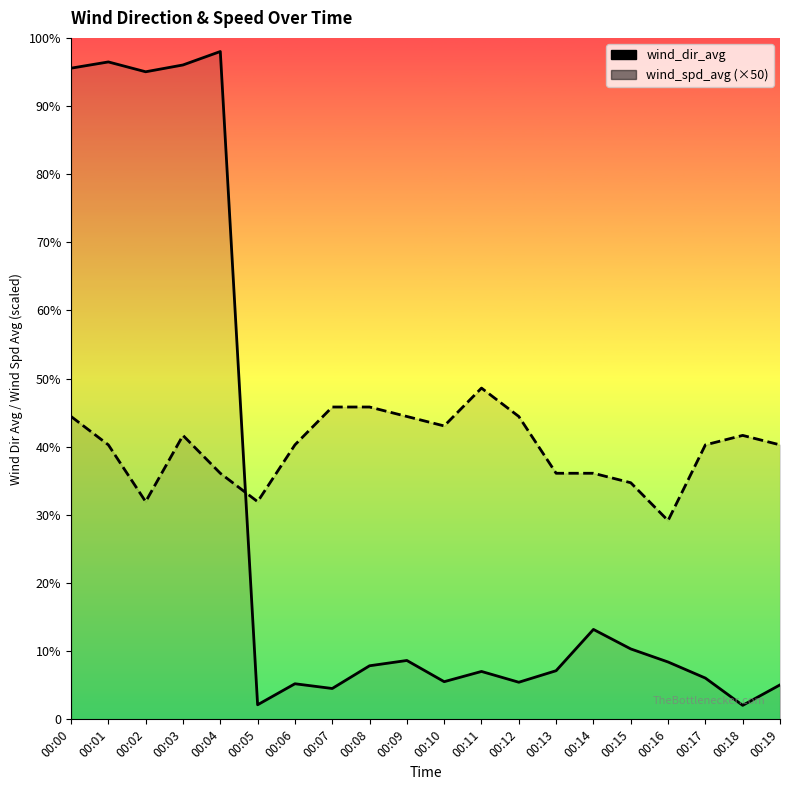

Where is the first local maximum for wind_dir_avg?

00:01